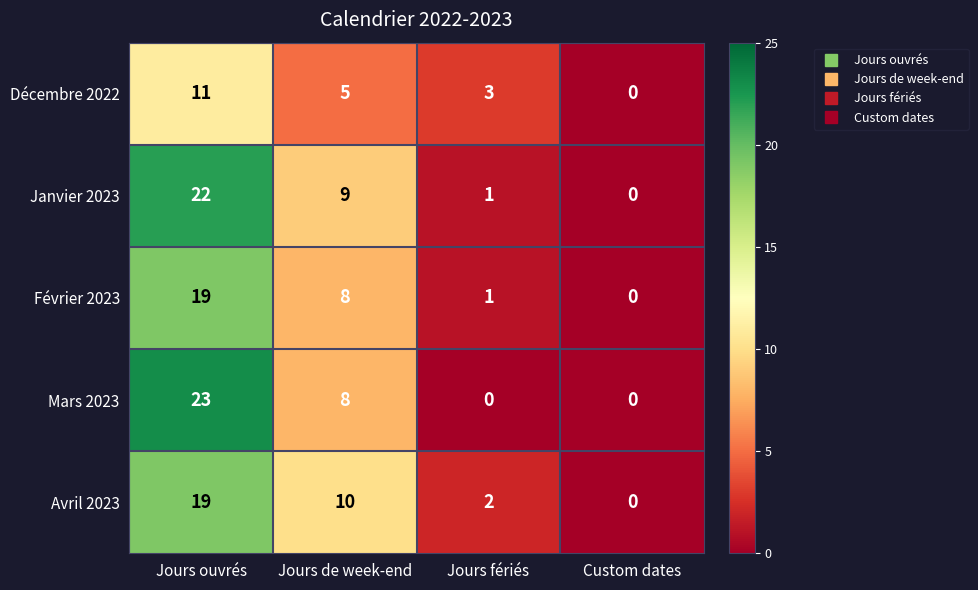

Which series has the widest spread of values?

Mars 2023